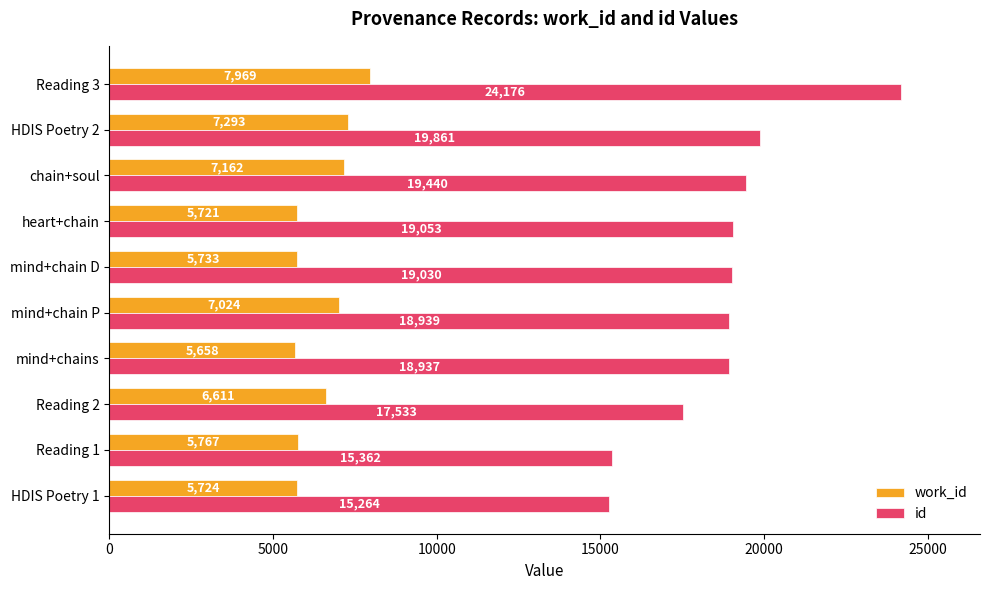

Read the work_id value at mind+chain P.

7024